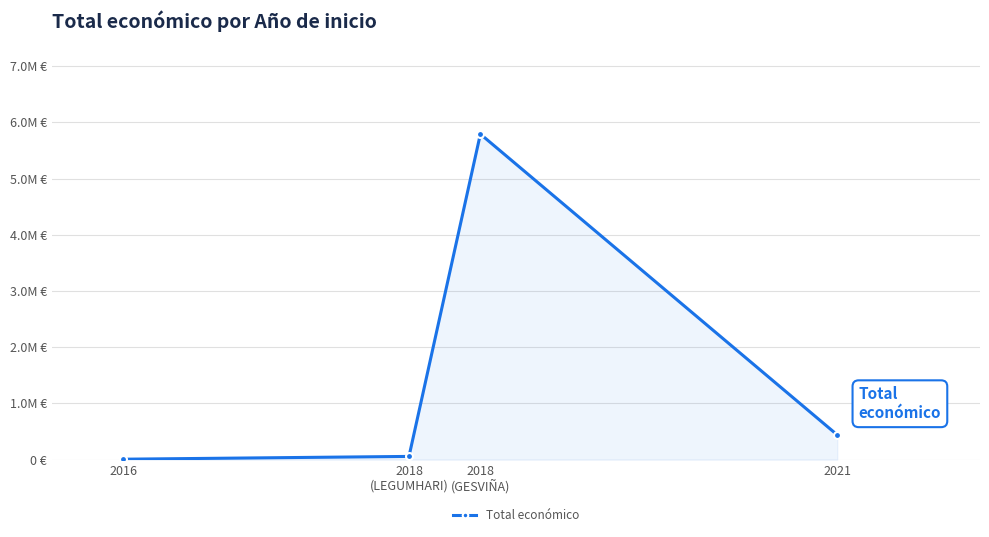

Reading left to right, what are all the values shown in this chart?

2016=7980	2018
(LEGUMHARI)=57500	2018
(GESVIÑA)=5792221	2021=440317